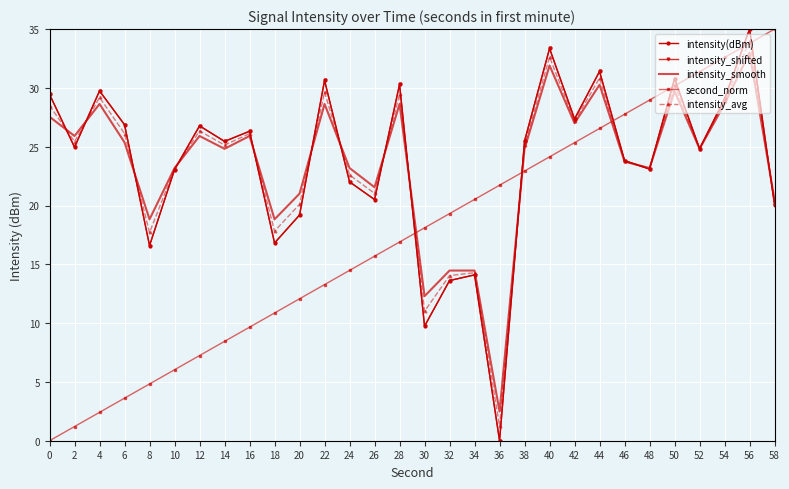

Where do second_norm and intensity_smooth first cross each other?

28 and 30